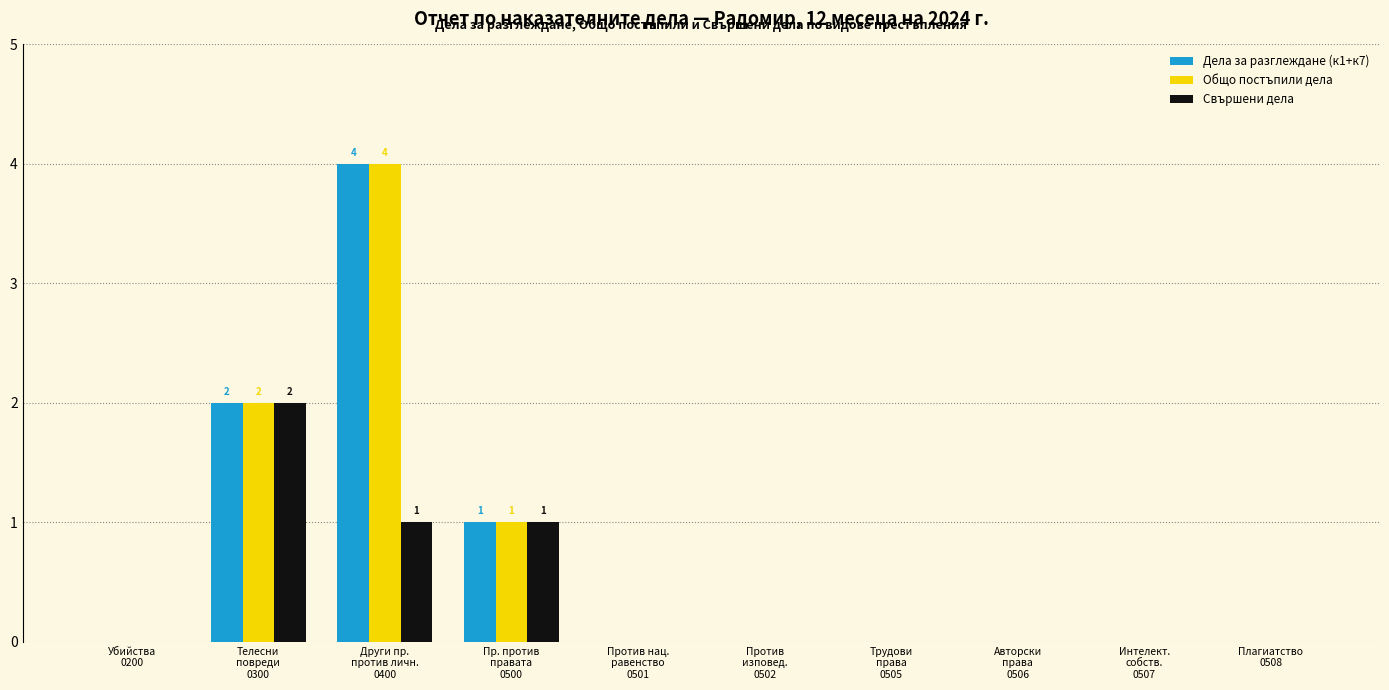

What is the maximum value shown in the chart?

4